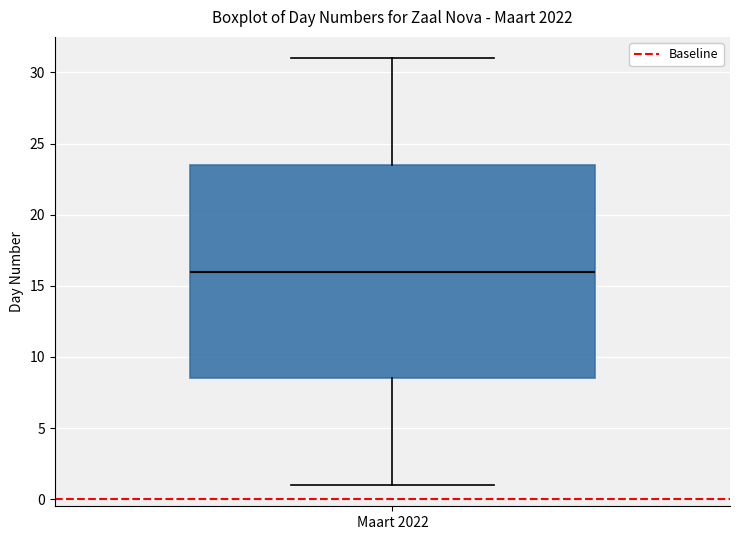

Read this box plot against the y-axis: the position of the median line, the range covered by the box, and the ends of both whiskers. The values are not printed on the chart, so give them approximately, as read against the axis.

median 16.0, box 8.5 to 23.5, whiskers 1.0 to 31.0